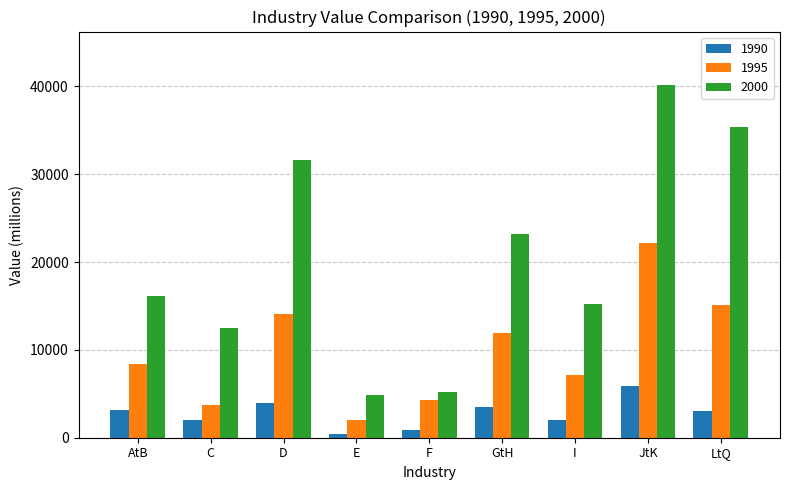

What are all the series names shown in the legend?

1990, 1995, 2000